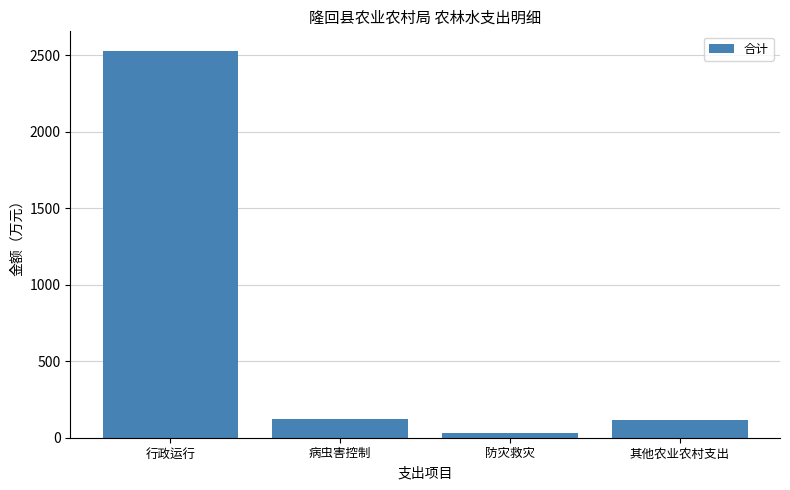

What is the label of the 2nd bar from the left?

病虫害控制